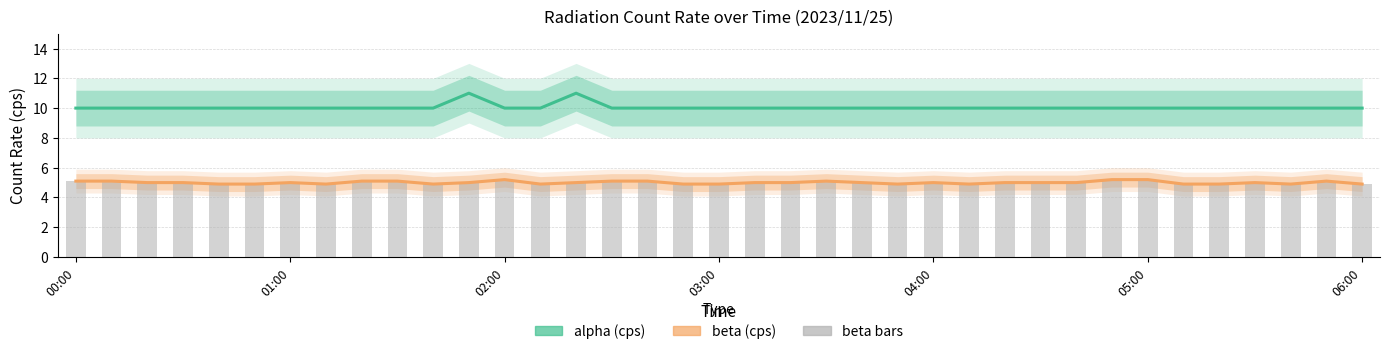

What is the approximate value of beta_cps_bars at 25?

4.9